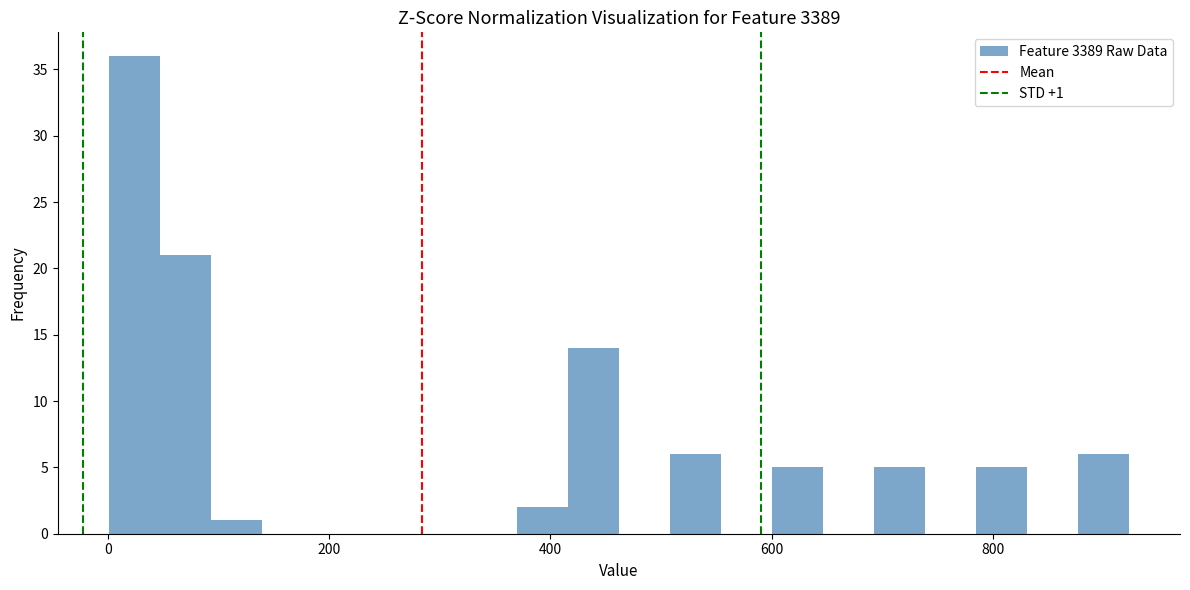

Read against the x-axis, roughly where is the centre of the tallest bar?

20